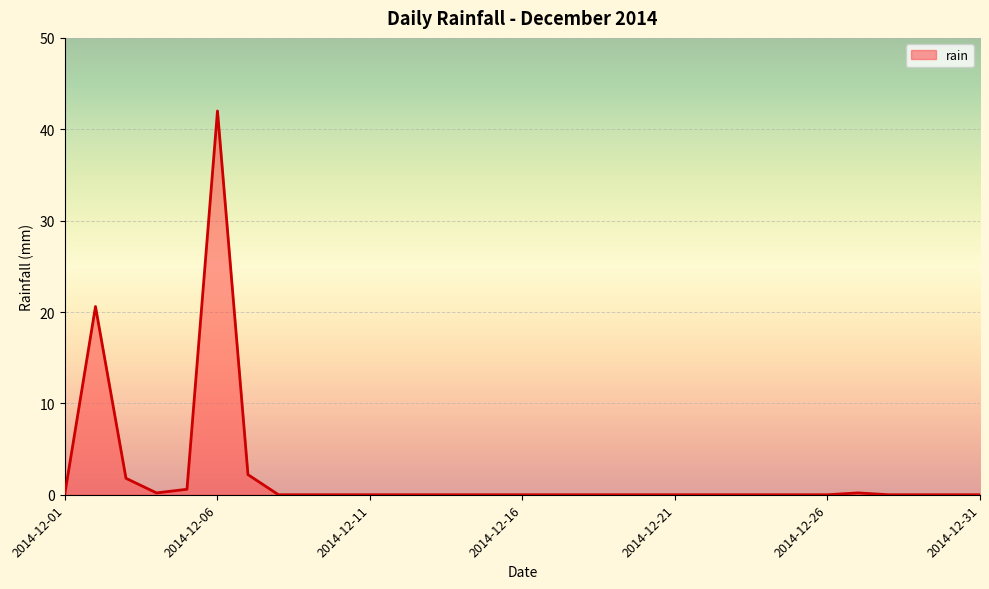

What is the greatest value displayed?

42.0